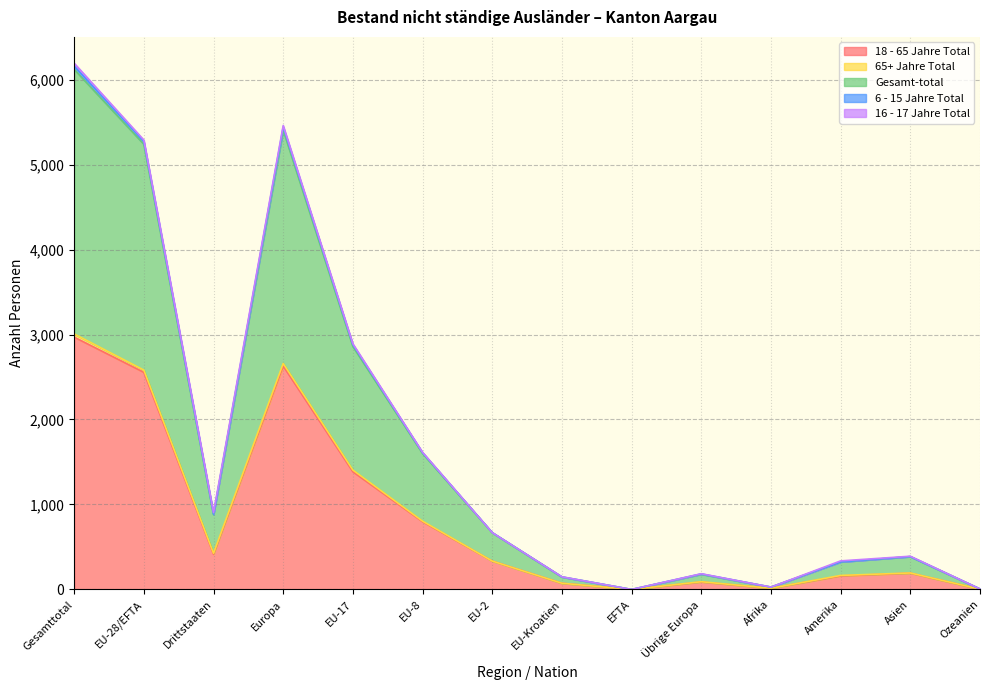

True or false: 6 - 15 Jahre Total and 18 - 65 Jahre Total cross at least once.

False